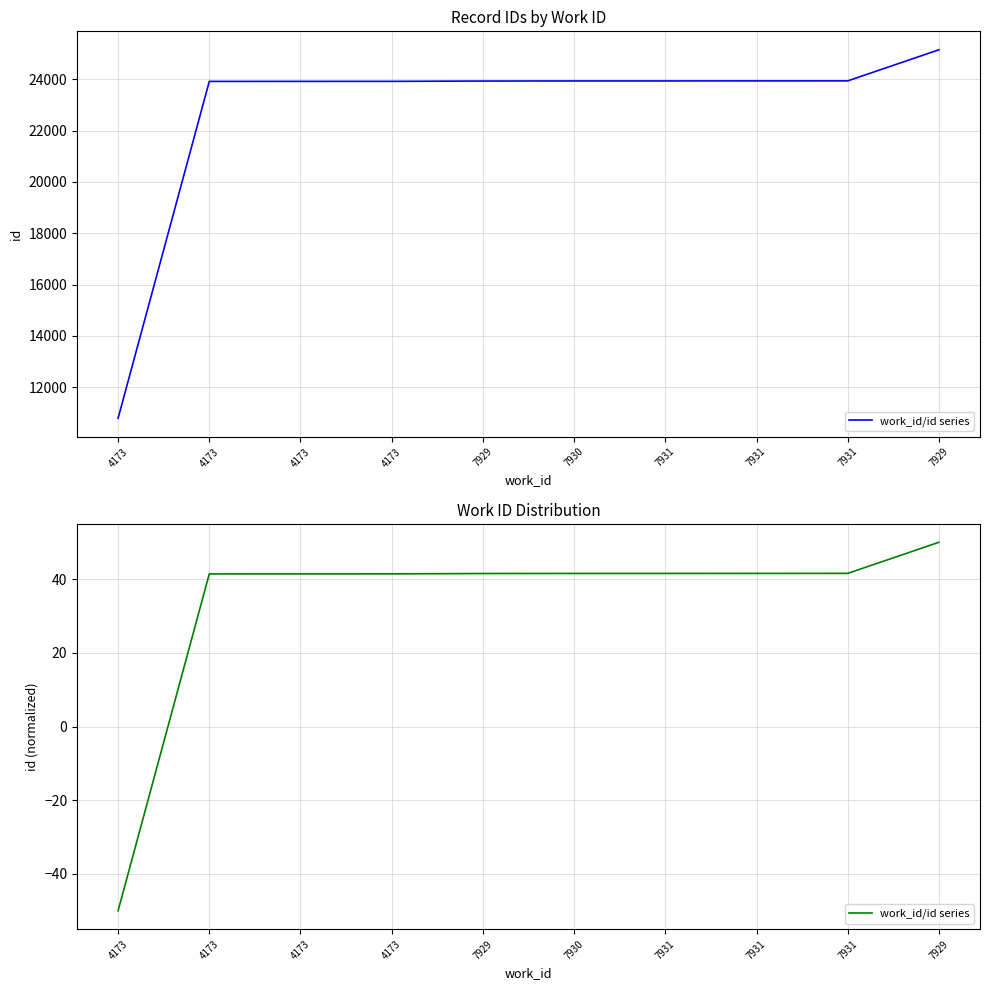

Between 4173 and 7931, which is larger?

7931